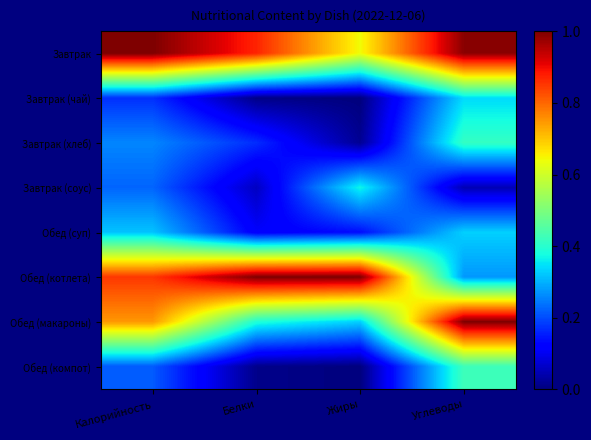

Which series has the largest total across all categories?

Завтрак